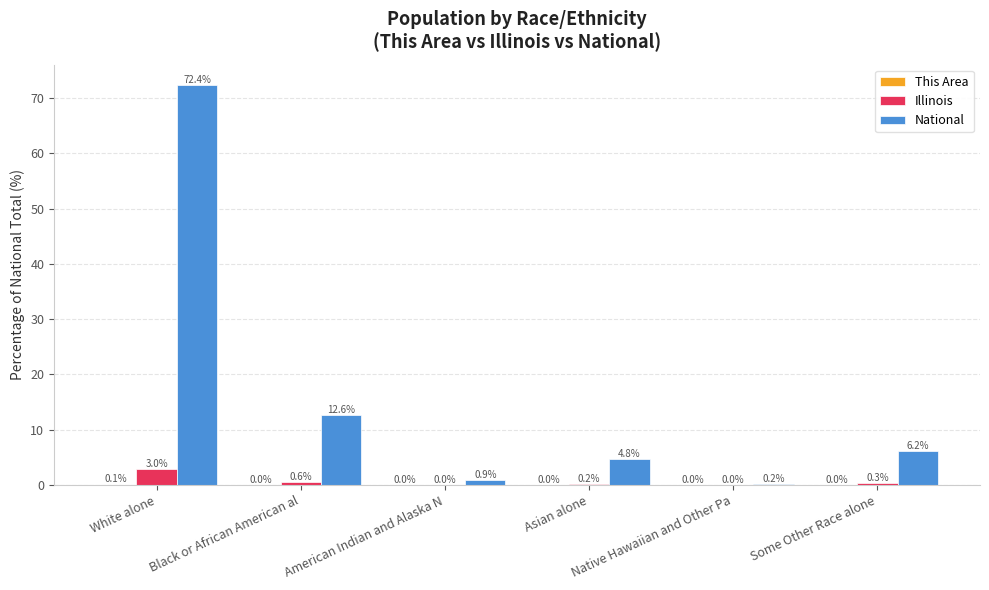

What is the spread (max minus min) of values at Black or African American al?

12.6